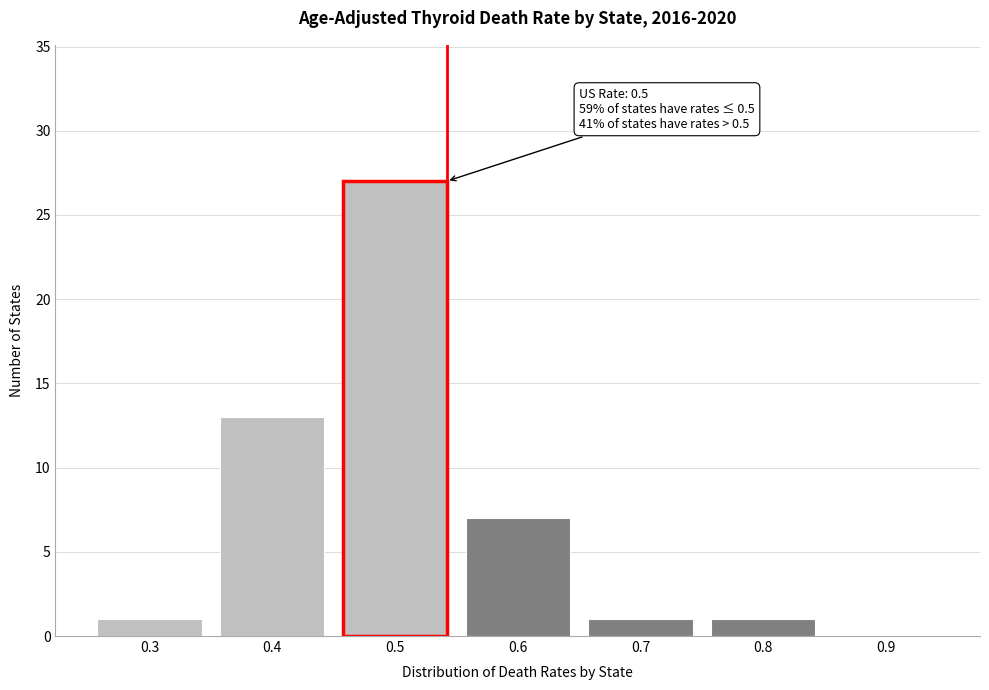

Reading right to left, transcribe all the data shown in this chart.

0.9=0	0.8=1	0.7=1	0.6=7	0.5=27	0.4=13	0.3=1